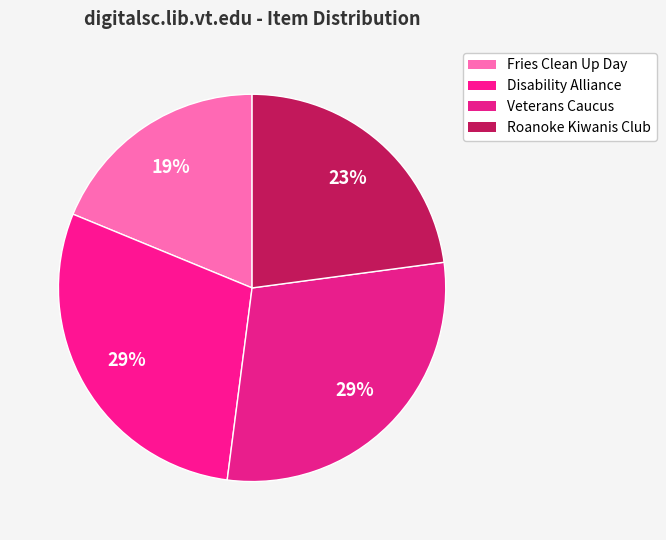

How many slices are in this pie chart?

4